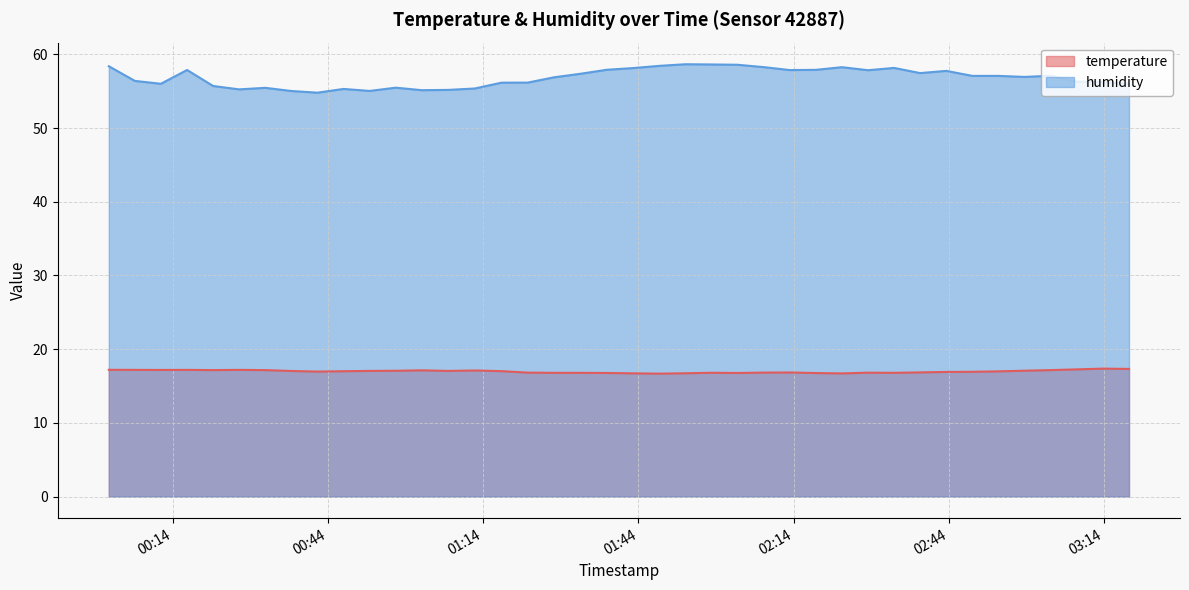

What is the value of the humidity point at the 39th from the left?

56.2